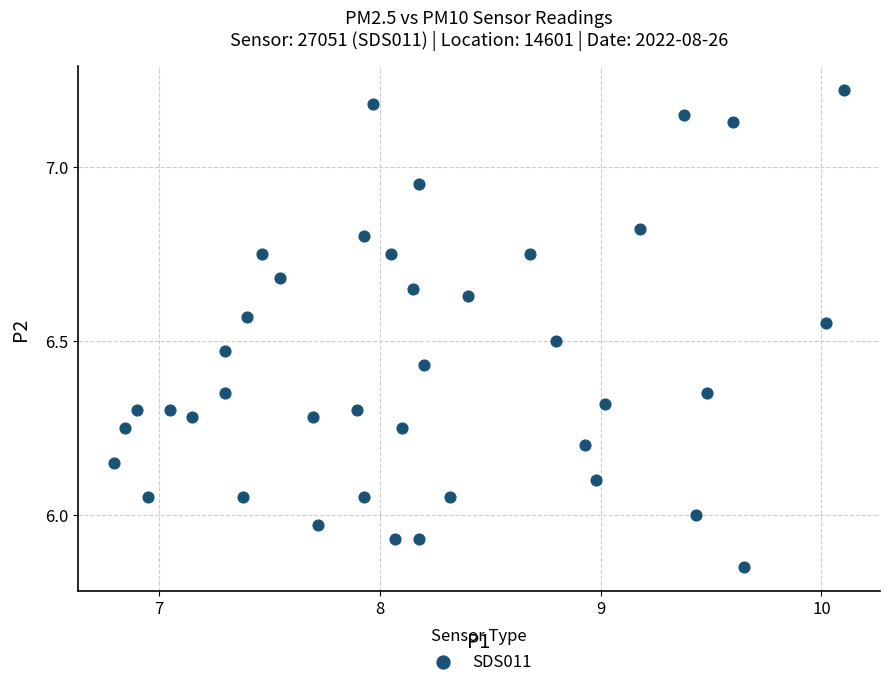

What is the range of Y values (max minus min)?

1.4